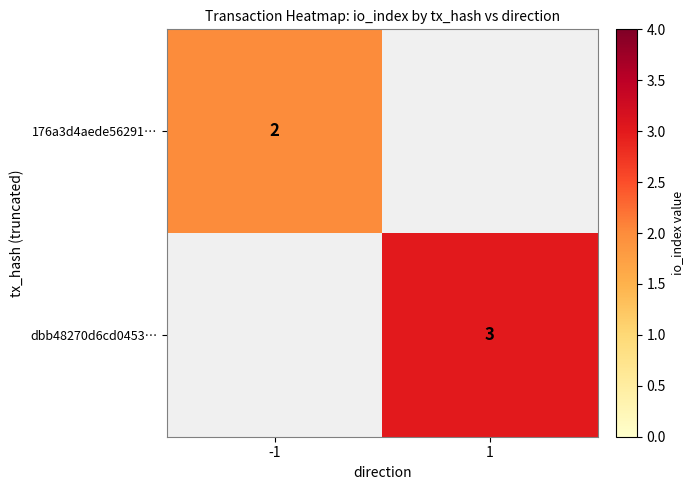

The value of 176a3d4aede56291… at -1 is 3. True or false?

False